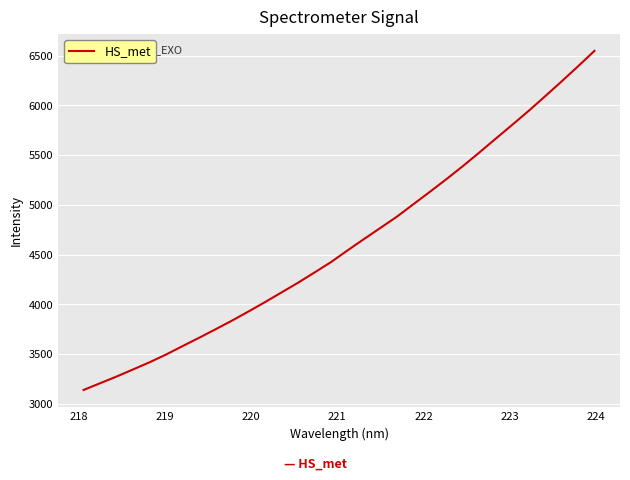

Does the chart have visible grid lines?

Yes